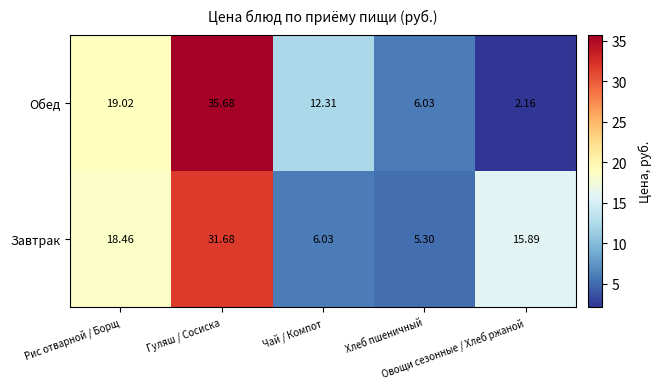

List the series in order of their peak value, lowest first.

Завтрак, Обед